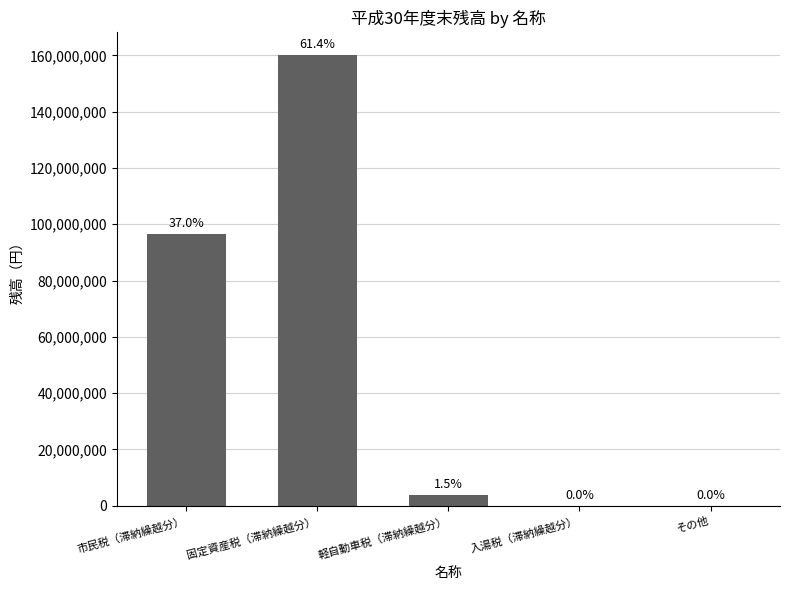

Which has a higher value, 軽自動車税（滞納繰越分） or 固定資産税（滞納繰越分）?

固定資産税（滞納繰越分）